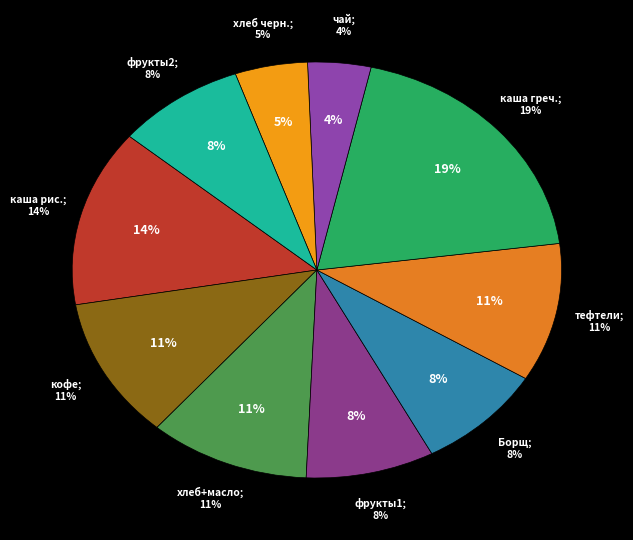

How much of the chart is everything except чай с сахаром?

95.8%